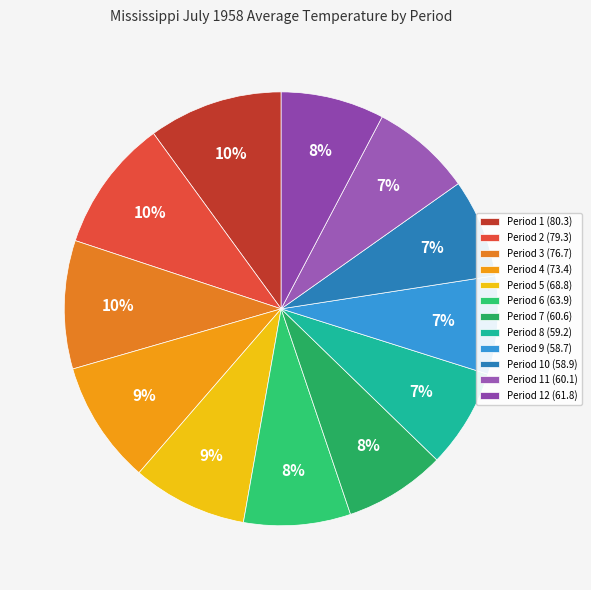

Count the number of slices in the pie.

12